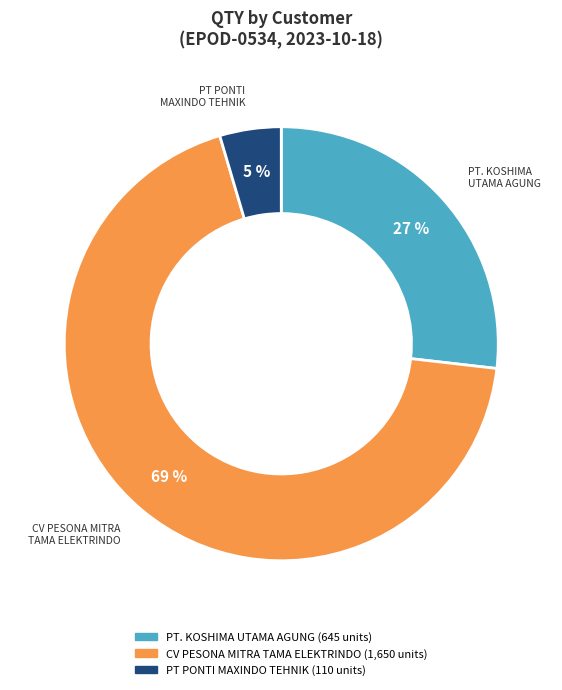

Do PT PONTI MAXINDO TEHNIK and PT. KOSHIMA UTAMA AGUNG together represent more than half of the pie?

No